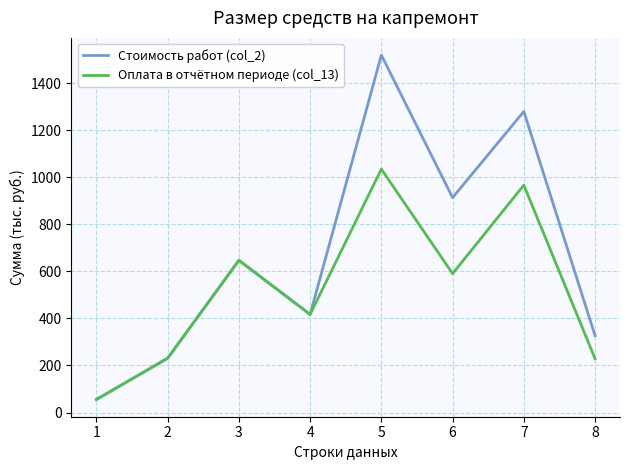

Where does the Стоимость работ (col_2) series first go above 647?

3